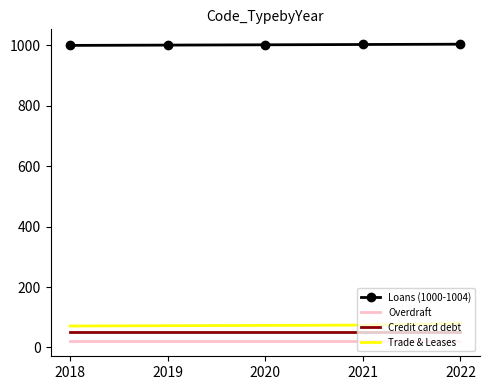

What is the minimum value for Credit card debt?

51